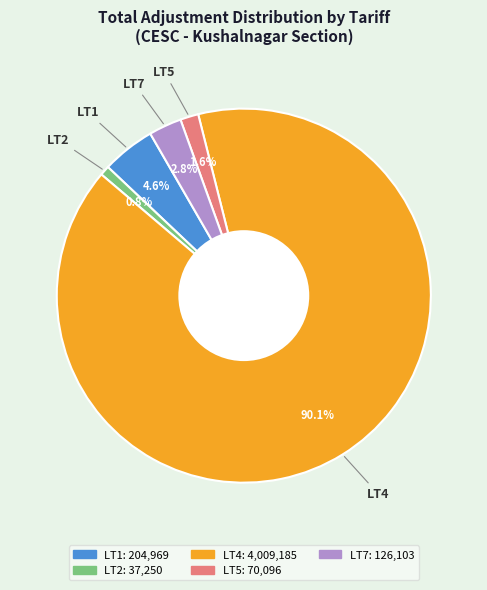

Does any single category account for the majority?

Yes